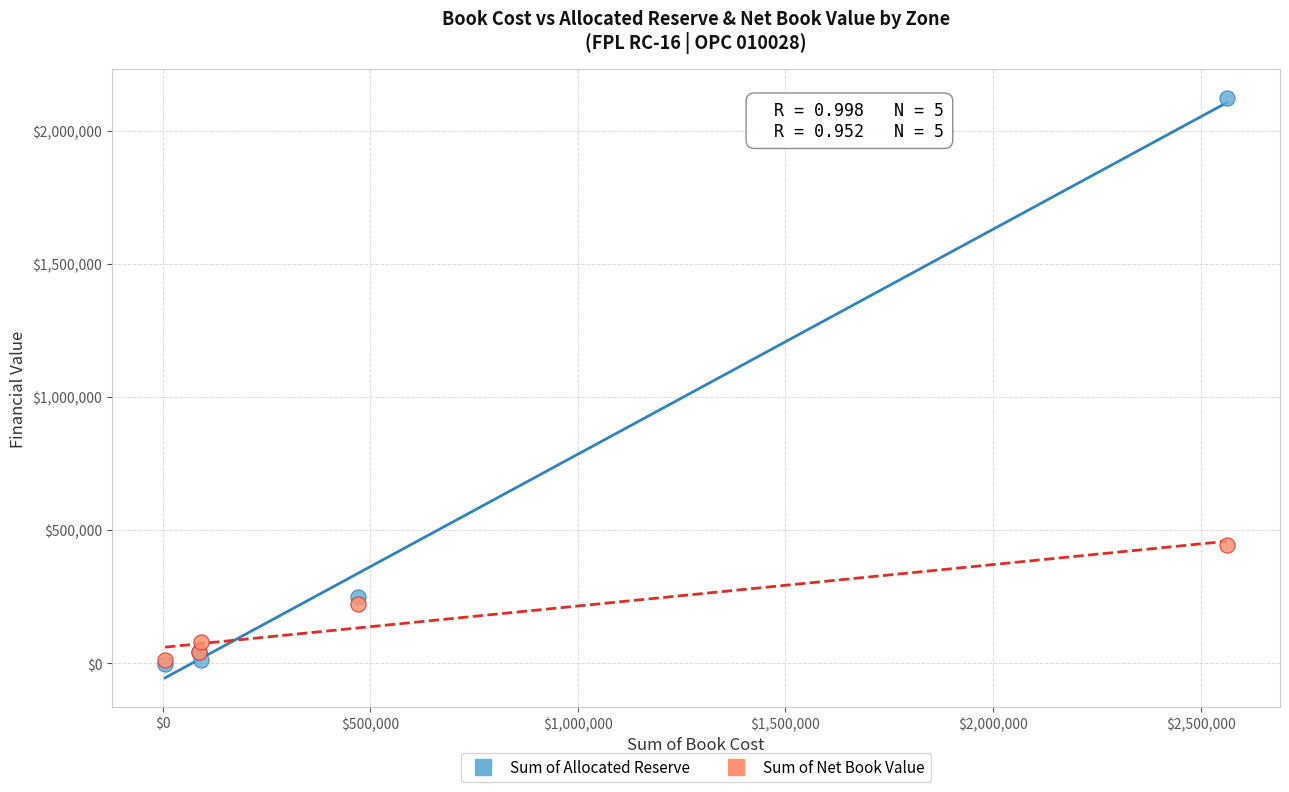

In the Sum of Allocated Reserve series, what Y value is closest to 1058100?

247551.5